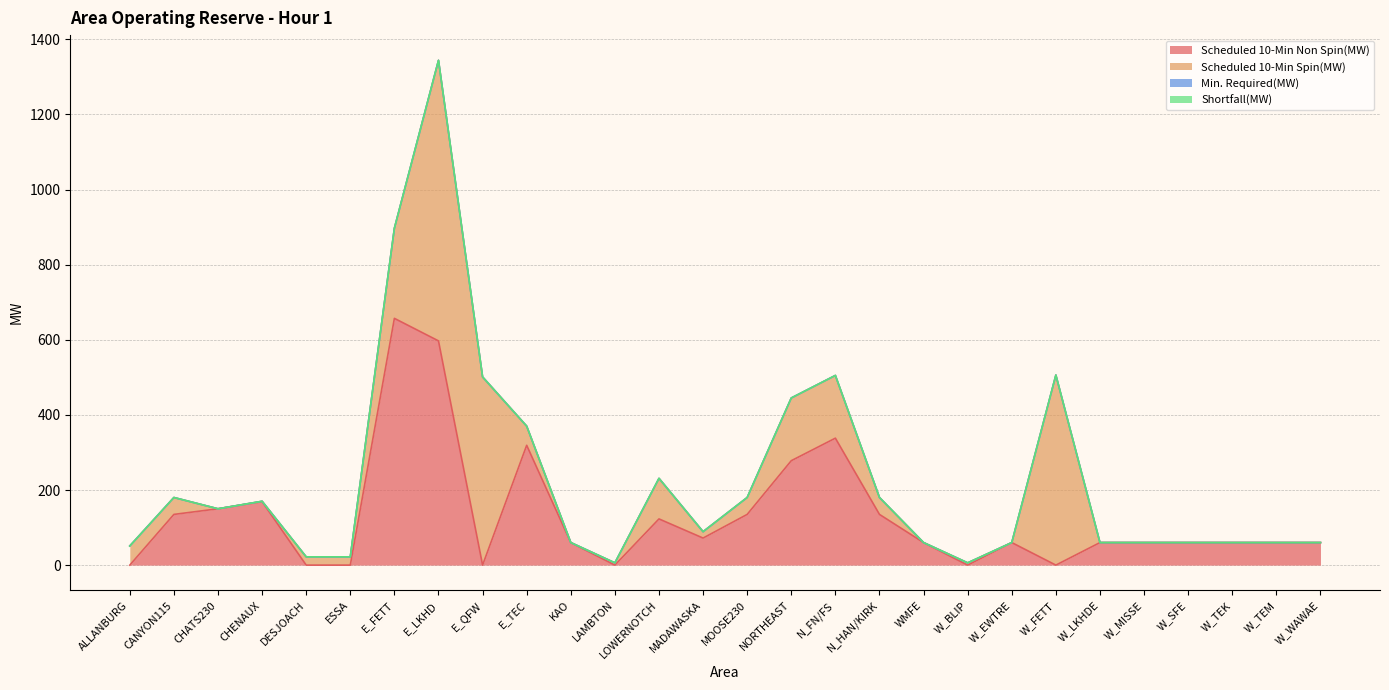

How many data points in Scheduled 10-Min Non Spin(MW) are above 60?

12